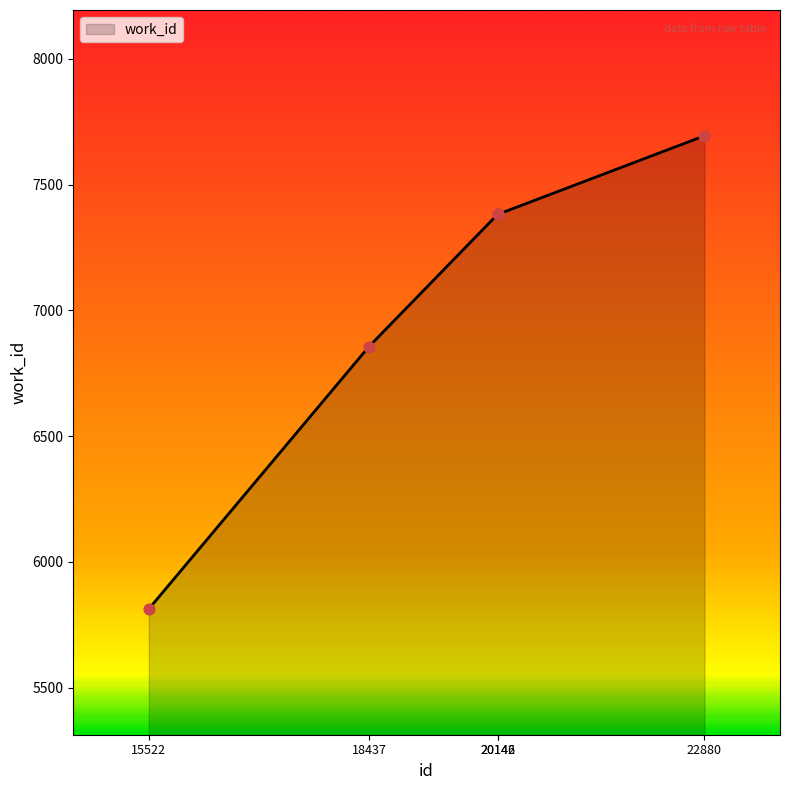

What is the change in value from 15522 to 18437?

+1043